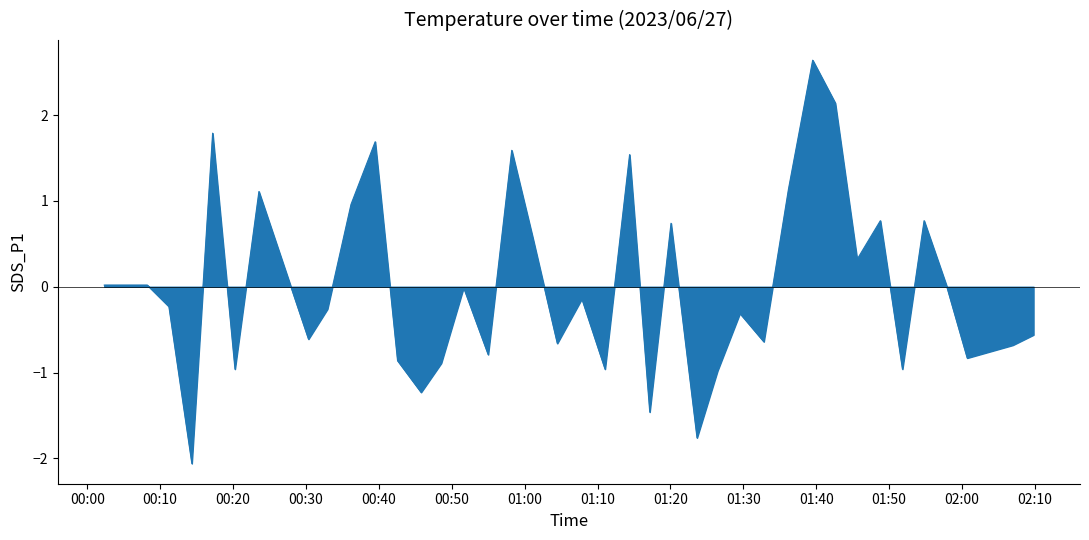

What is the greatest value displayed?

2.6